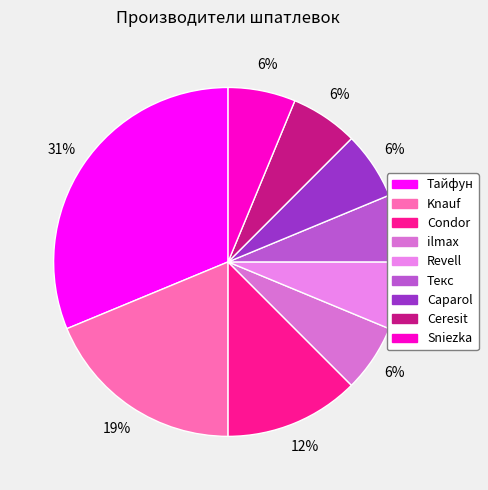

How many segments does this pie chart have?

9